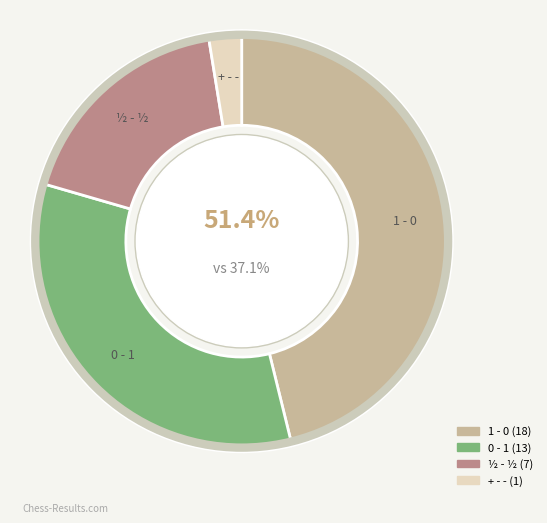

To the nearest percent, what is the difference between the 0 - 1 and ½ - ½ slice percentages?

15%